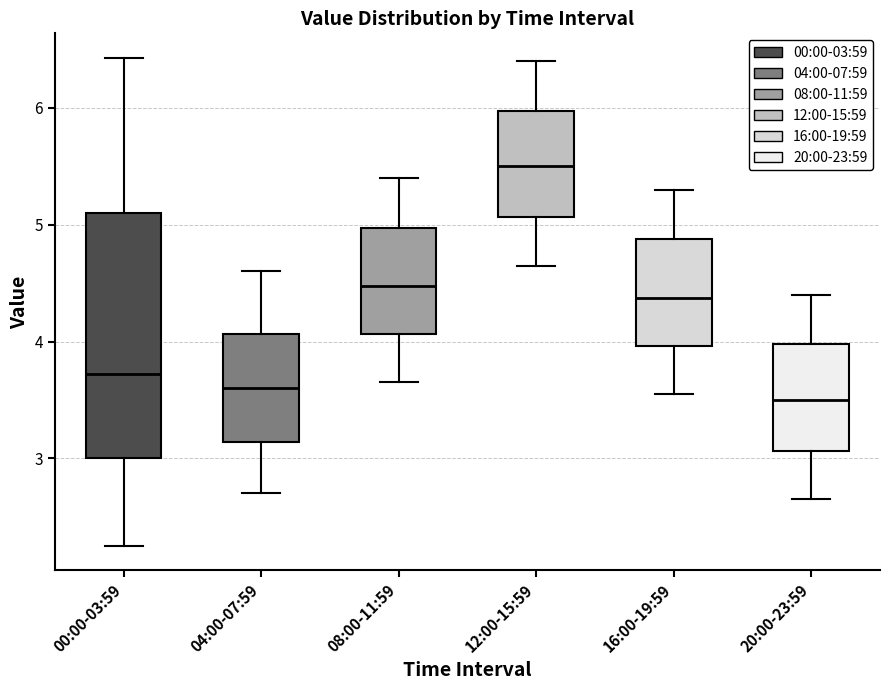

Which box's median line is the lowest?

20:00-23:59